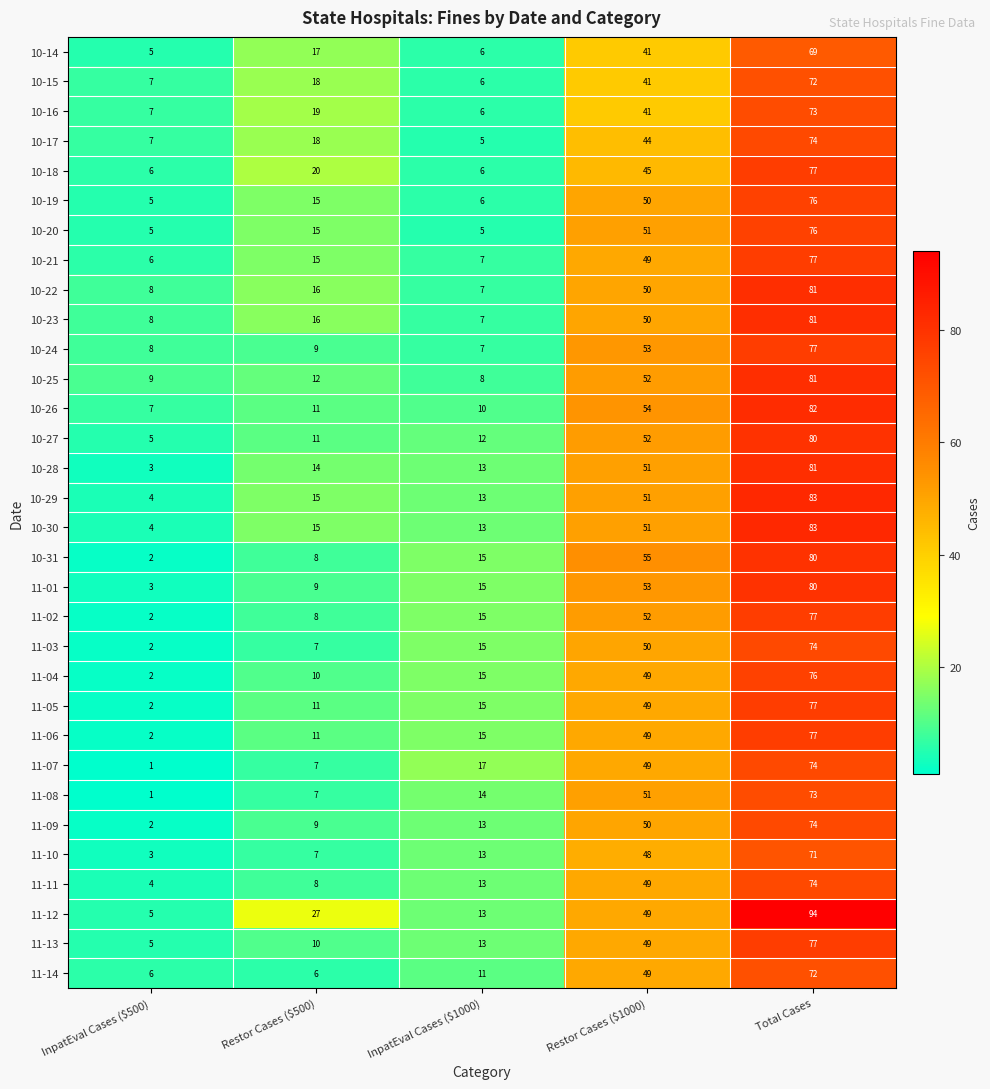

At how many categories does at least one series exceed 53?

2